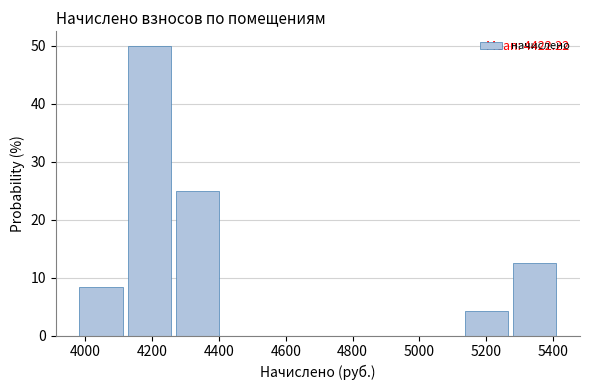

Which range on the x-axis has the tallest bar?

4120 to 4280